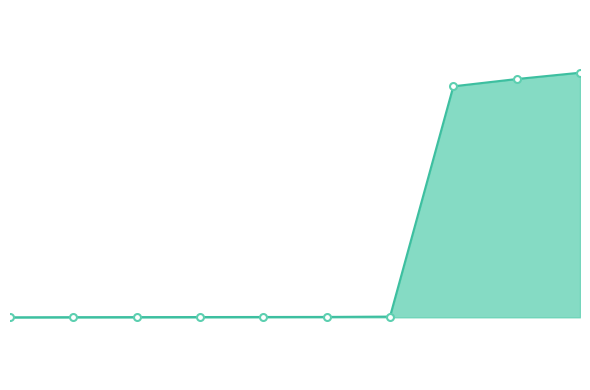

Does the chart have visible grid lines?

No